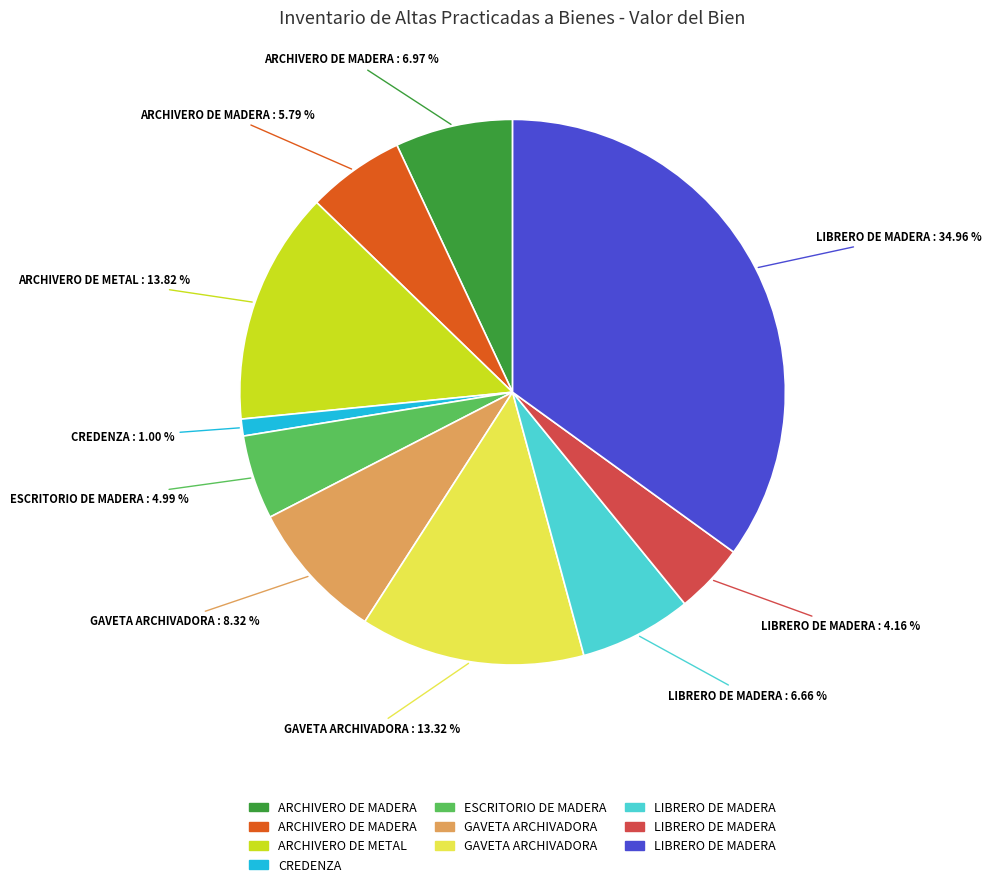

How many slices are in this pie chart?

10